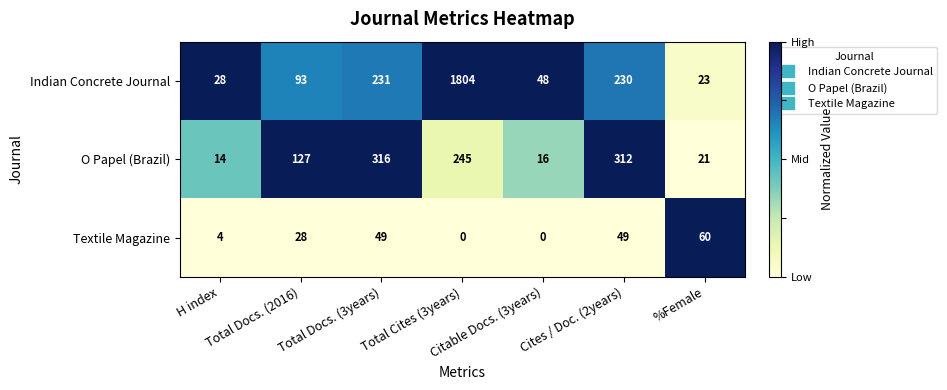

Rank the series by their maximum value, from highest to lowest.

Indian Concrete Journal, O Papel (Brazil), Textile Magazine